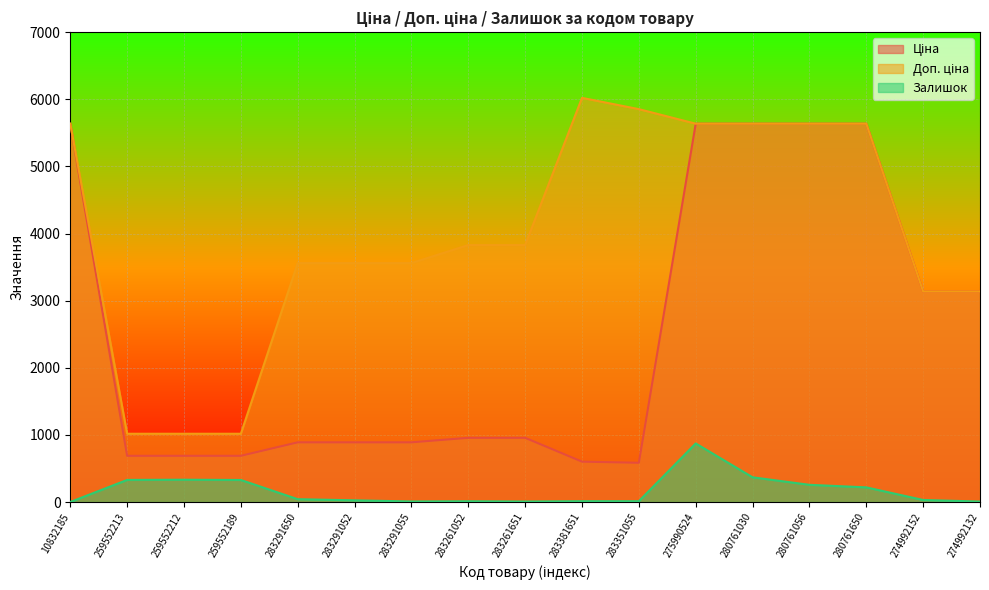

Rank the series by their maximum value, from highest to lowest.

Доп. ціна, Ціна, Залишок